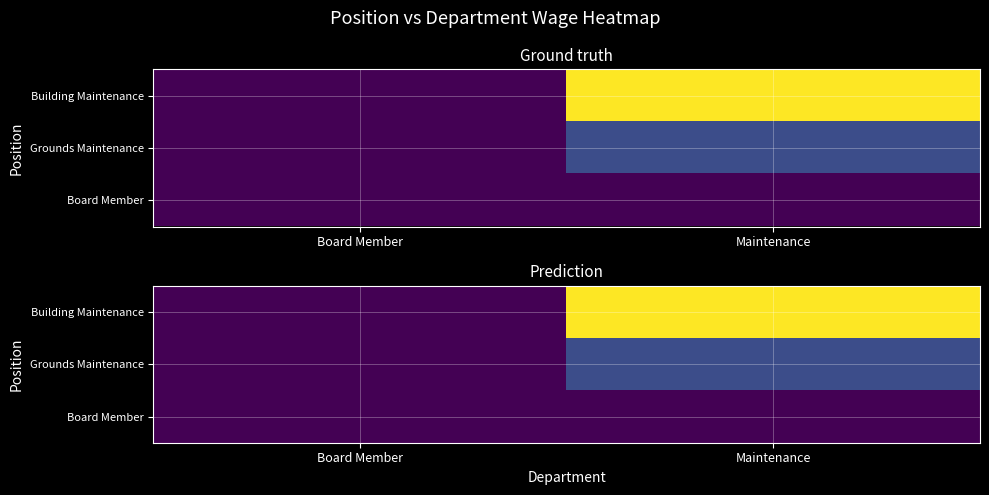

At how many categories does at least one series exceed 9938?

1